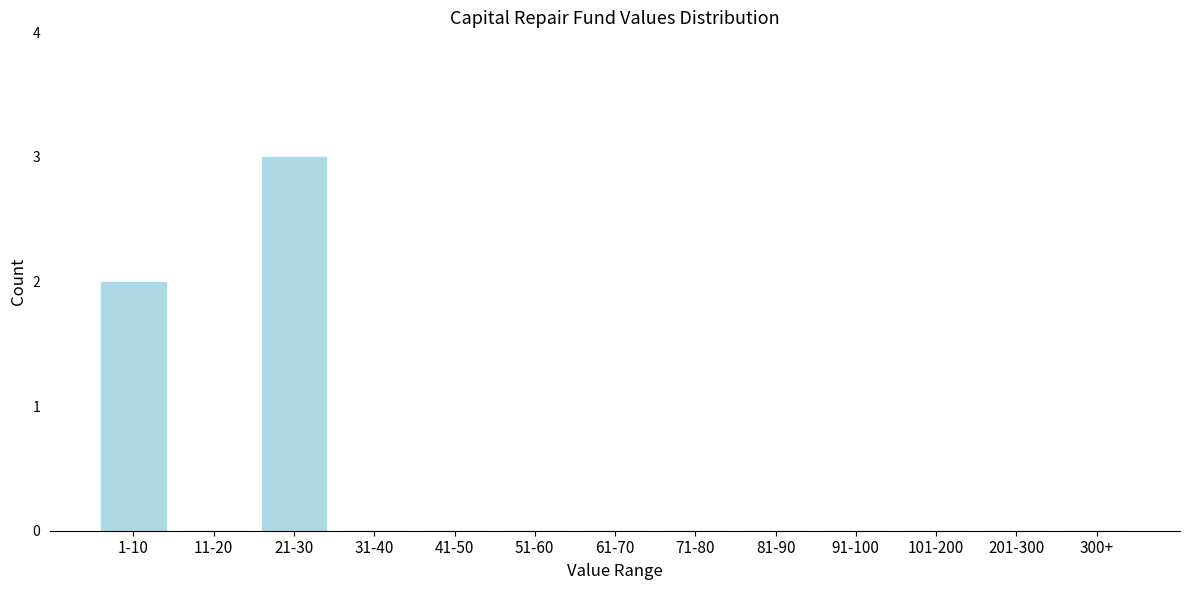

Reading right to left, extract all data points from this chart.

300+=0	201-300=0	101-200=0	91-100=0	81-90=0	71-80=0	61-70=0	51-60=0	41-50=0	31-40=0	21-30=3	11-20=0	1-10=2